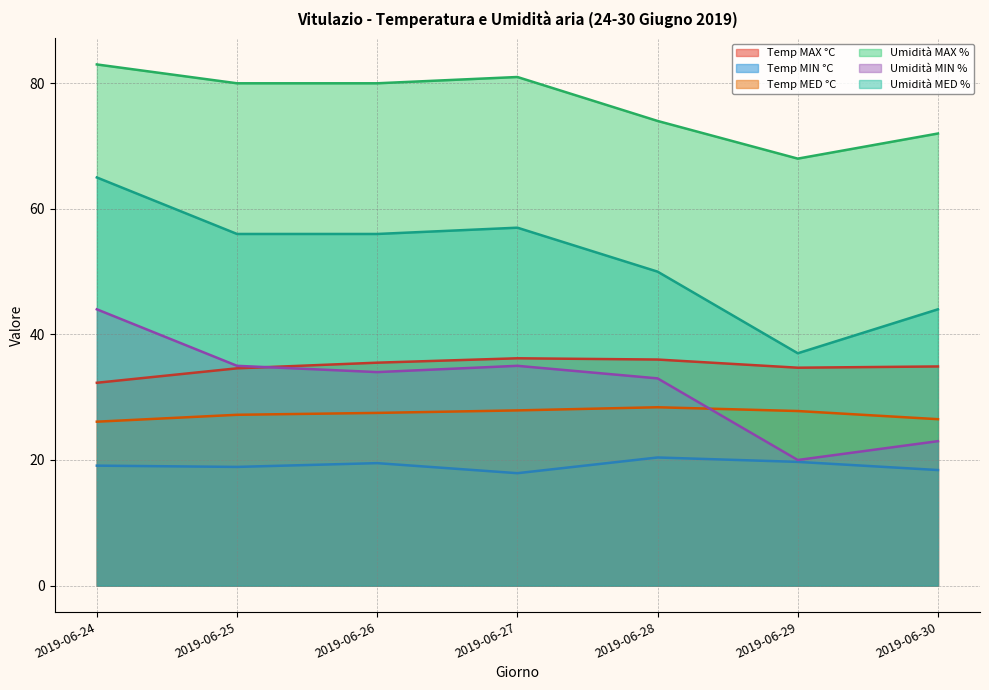

At how many categories does at least one series exceed 38?

7